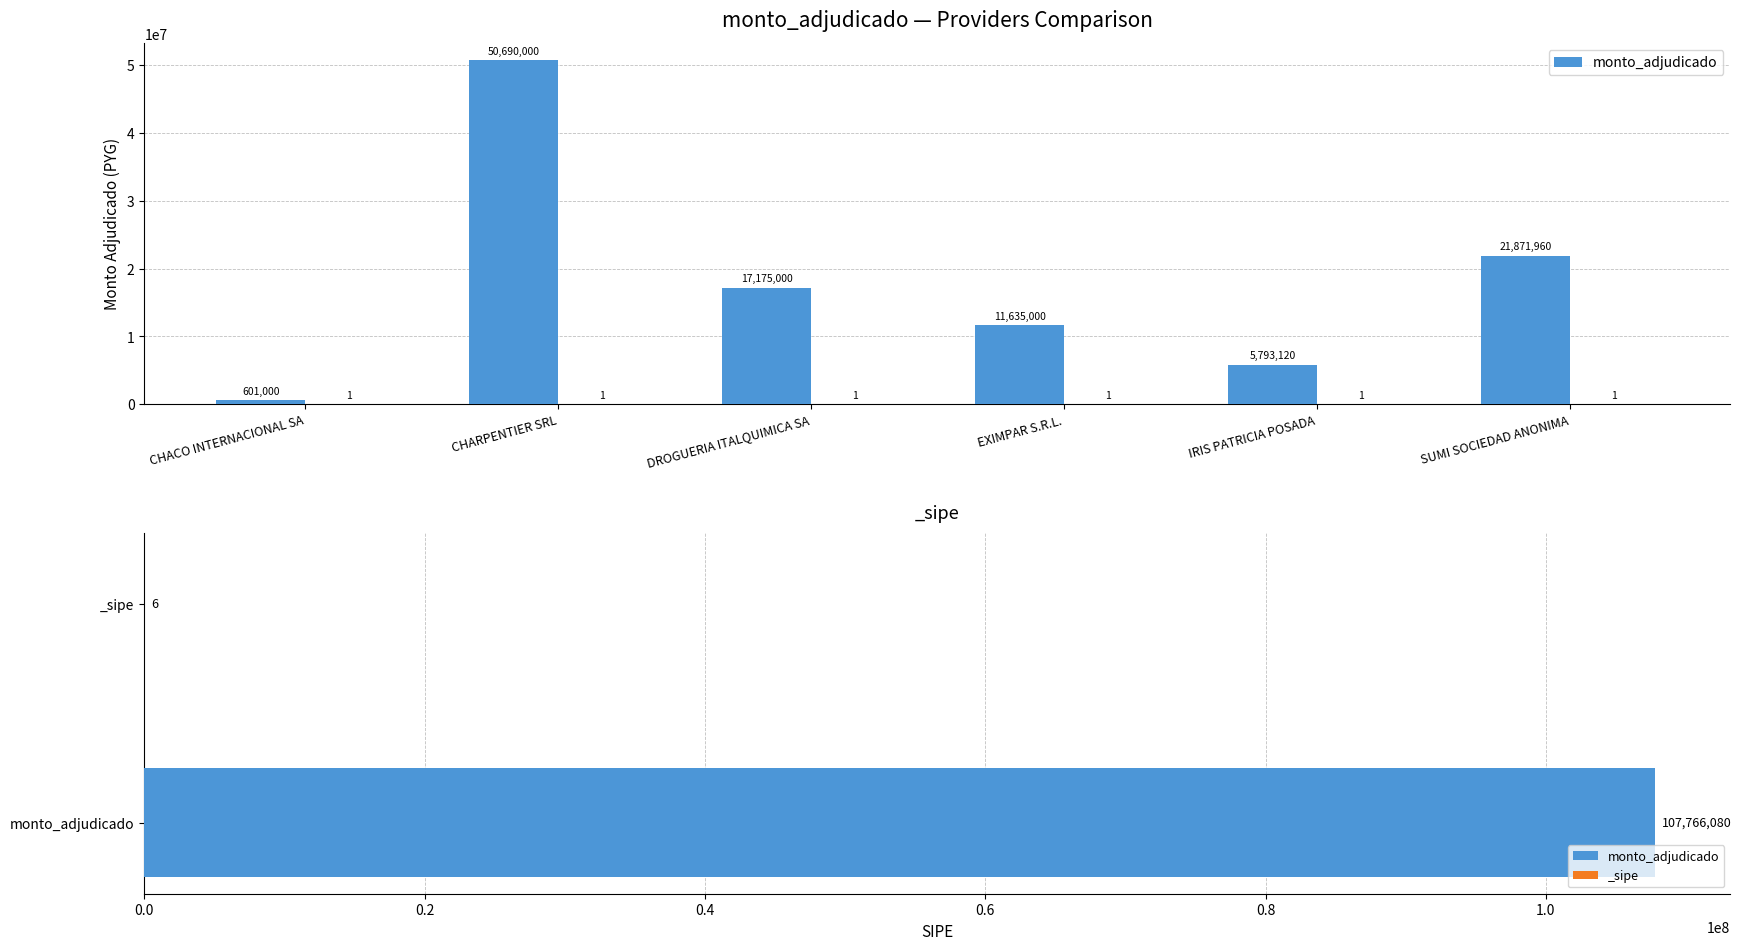

At which label is the value closest to 25645500?

SUMI SOCIEDAD ANONIMA